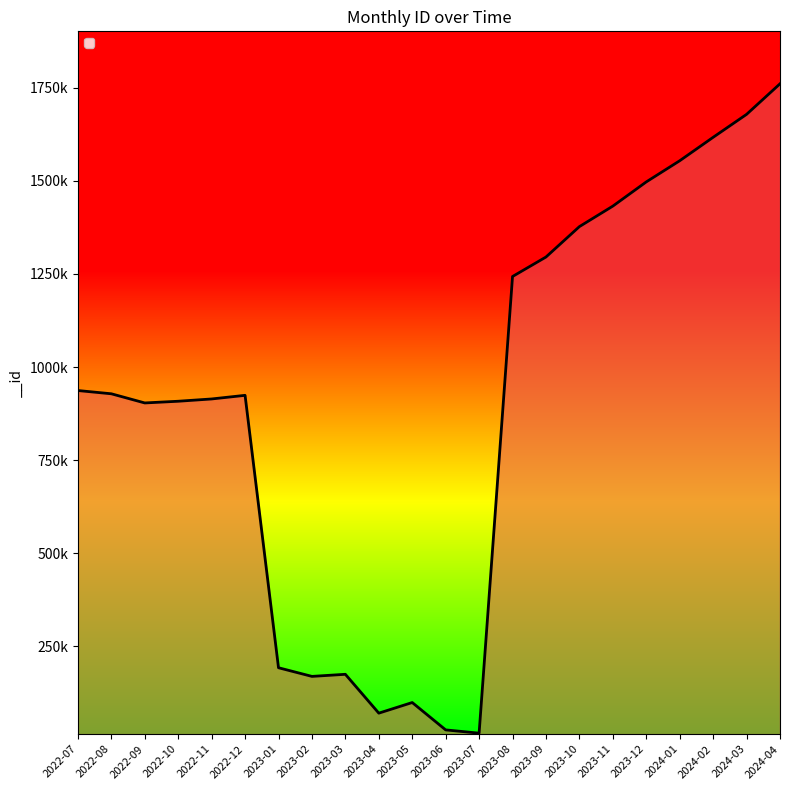

Rank the categories by value from highest to lowest.

2024-04, 2024-03, 2024-02, 2024-01, 2023-12, 2023-11, 2023-10, 2023-09, 2023-08, 2022-07, 2022-08, 2022-12, 2022-11, 2022-10, 2022-09, 2023-01, 2023-03, 2023-02, 2023-05, 2023-04, 2023-06, 2023-07